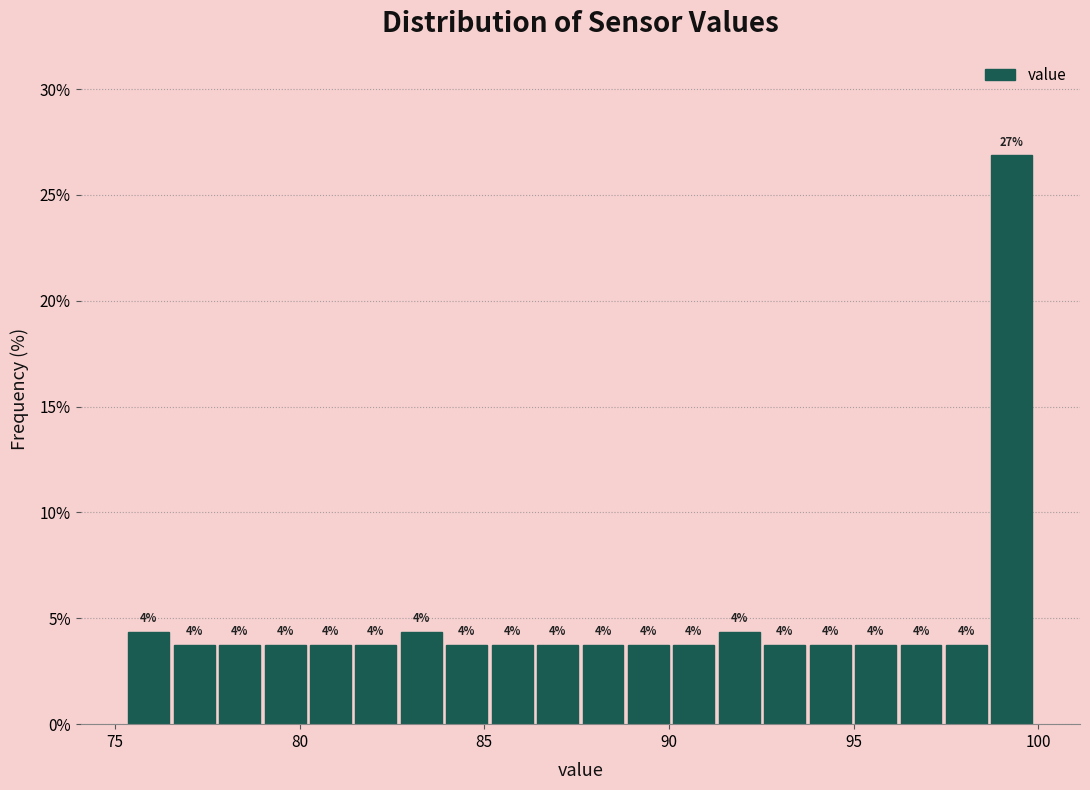

Around what value on the x-axis is the tallest bar? Give the approximate position of its centre, as read against the axis.

99.5